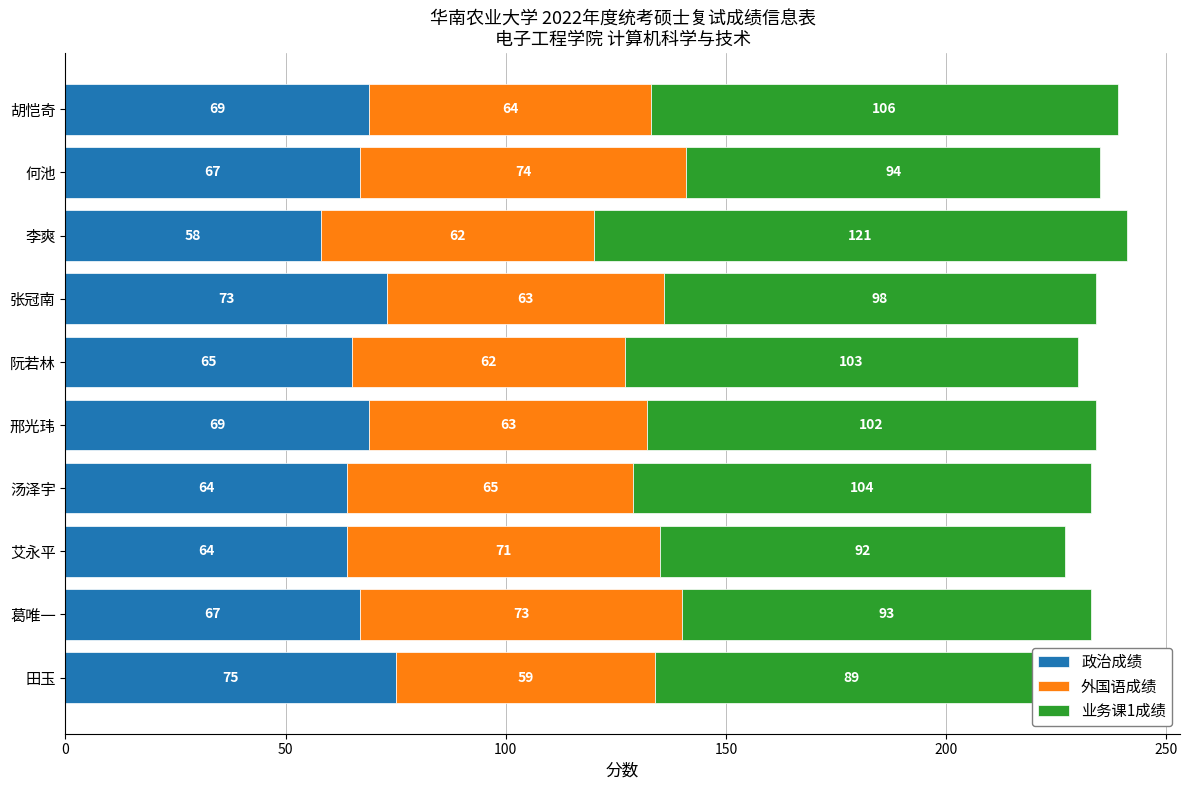

At how many categories does at least one series exceed 81?

10